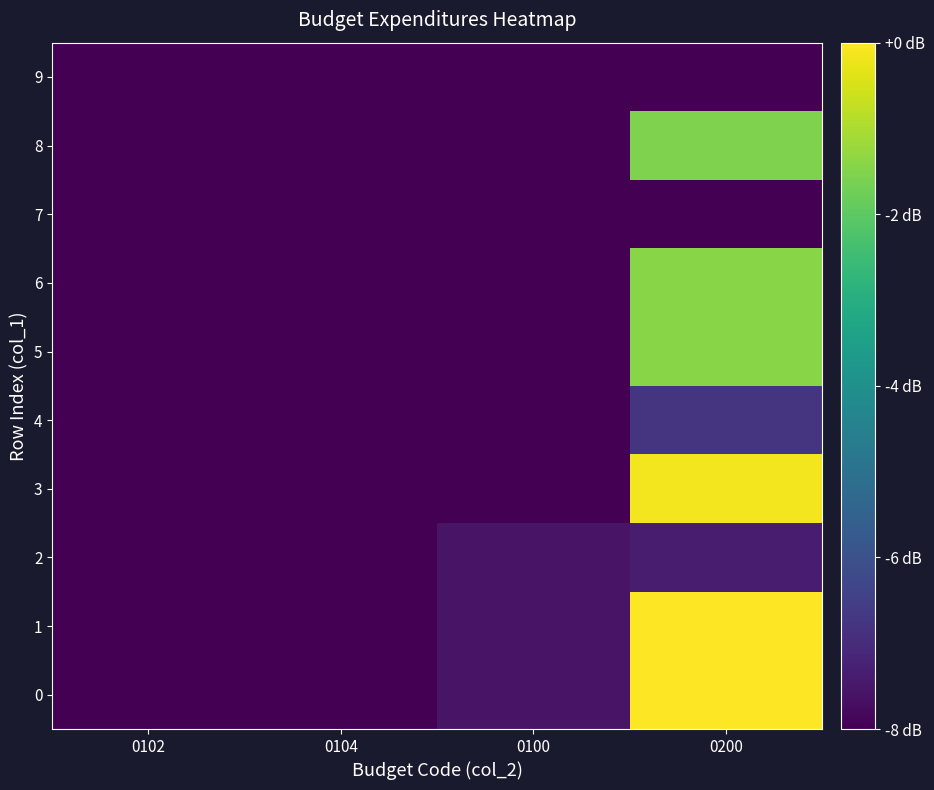

At which category does the chart reach its minimum across all series?

0100